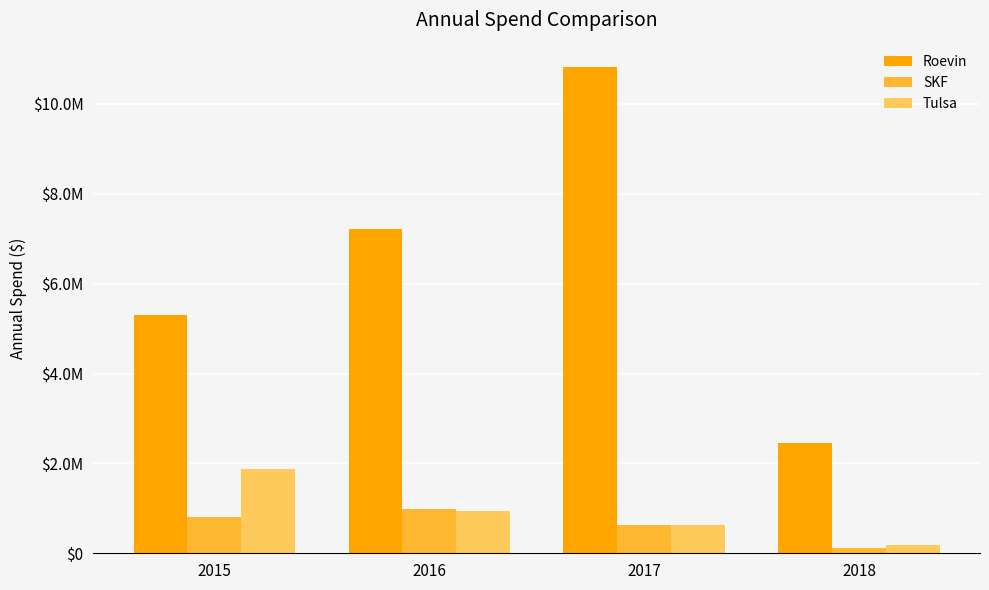

Does the chart contain any negative values?

No